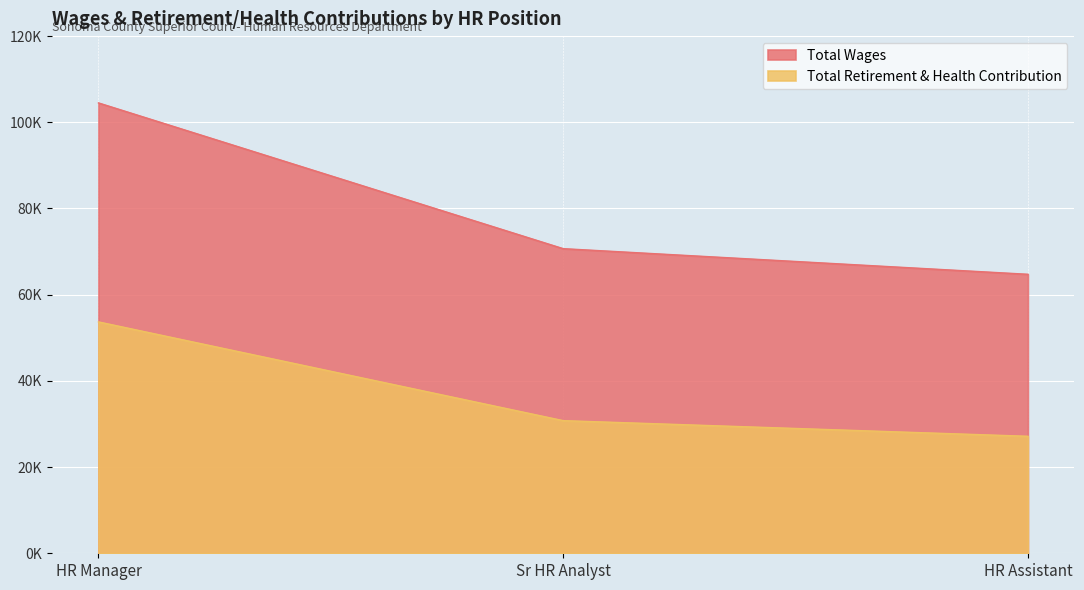

At which label does Total Retirement & Health Contribution reach its peak?

HR Manager